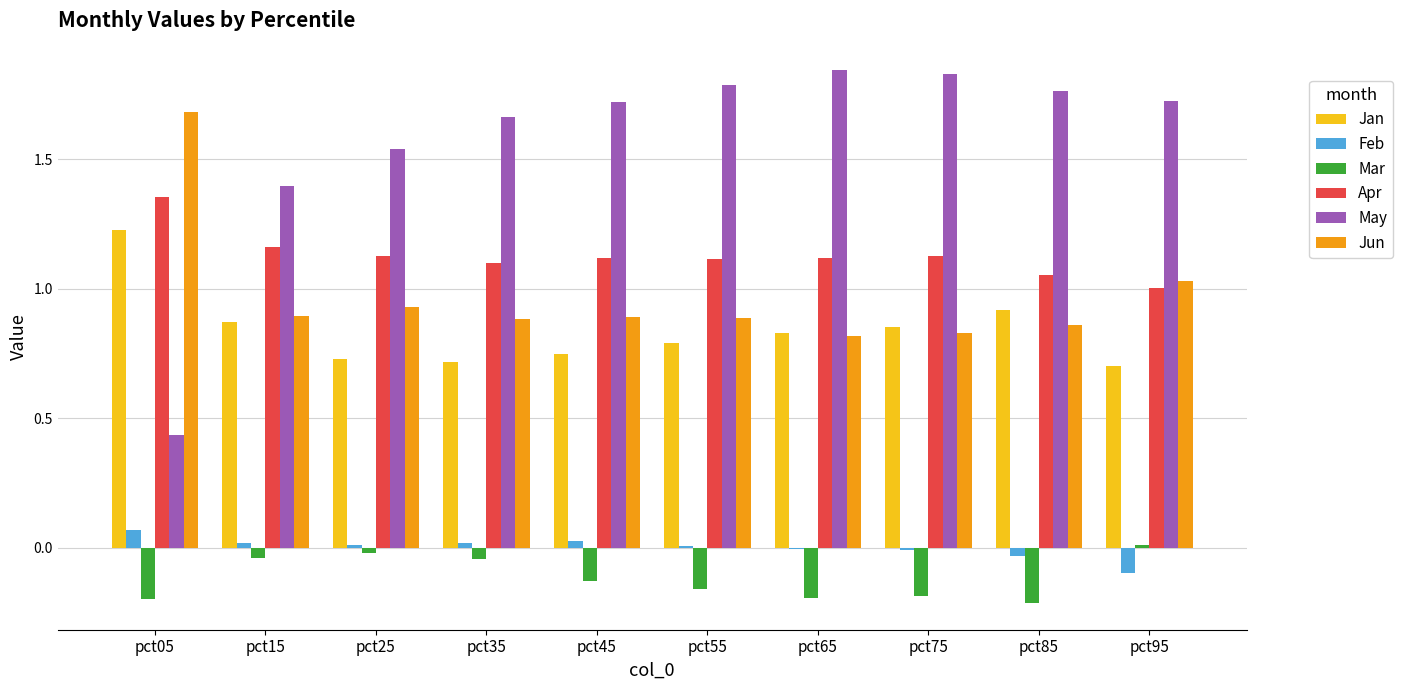

Is the value of Mar at pct85 greater than the value of Jun at pct05?

No